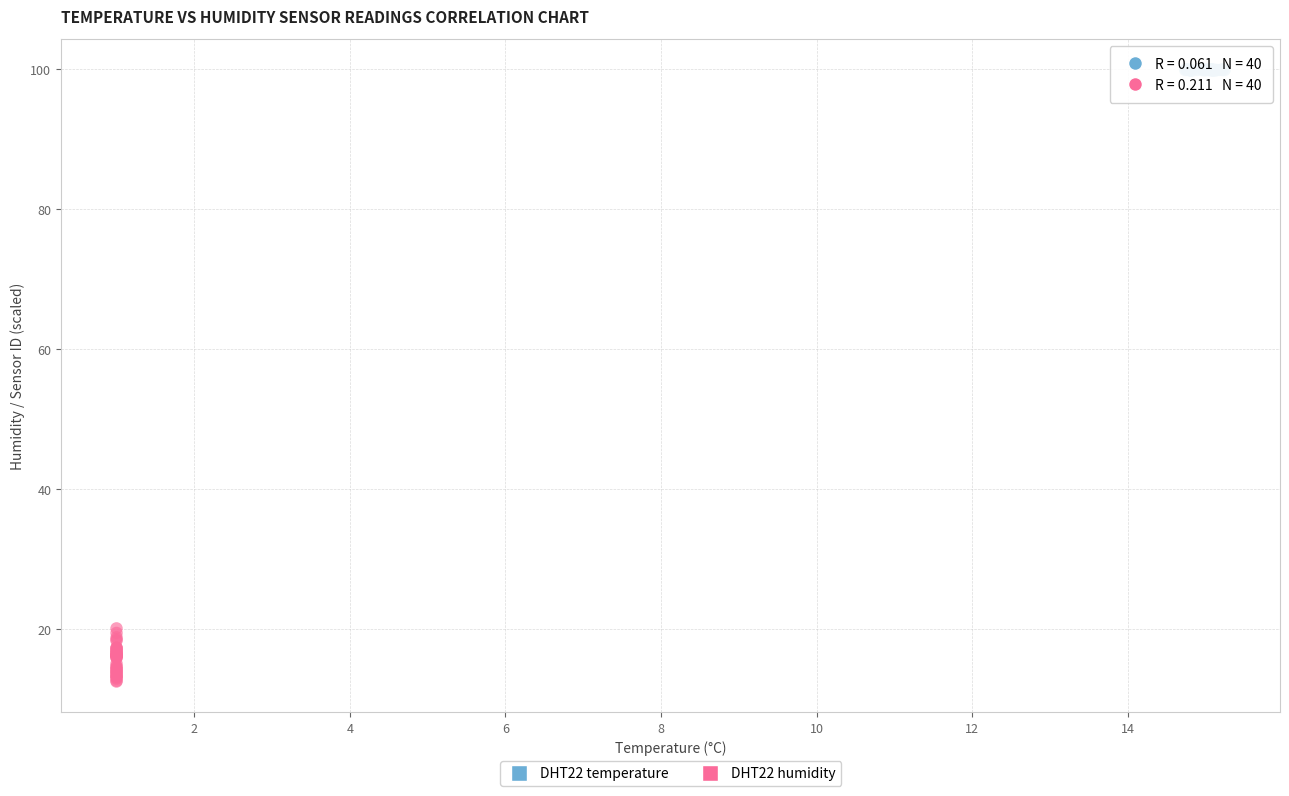

Which series contains the highest Y value?

DHT22 temperature